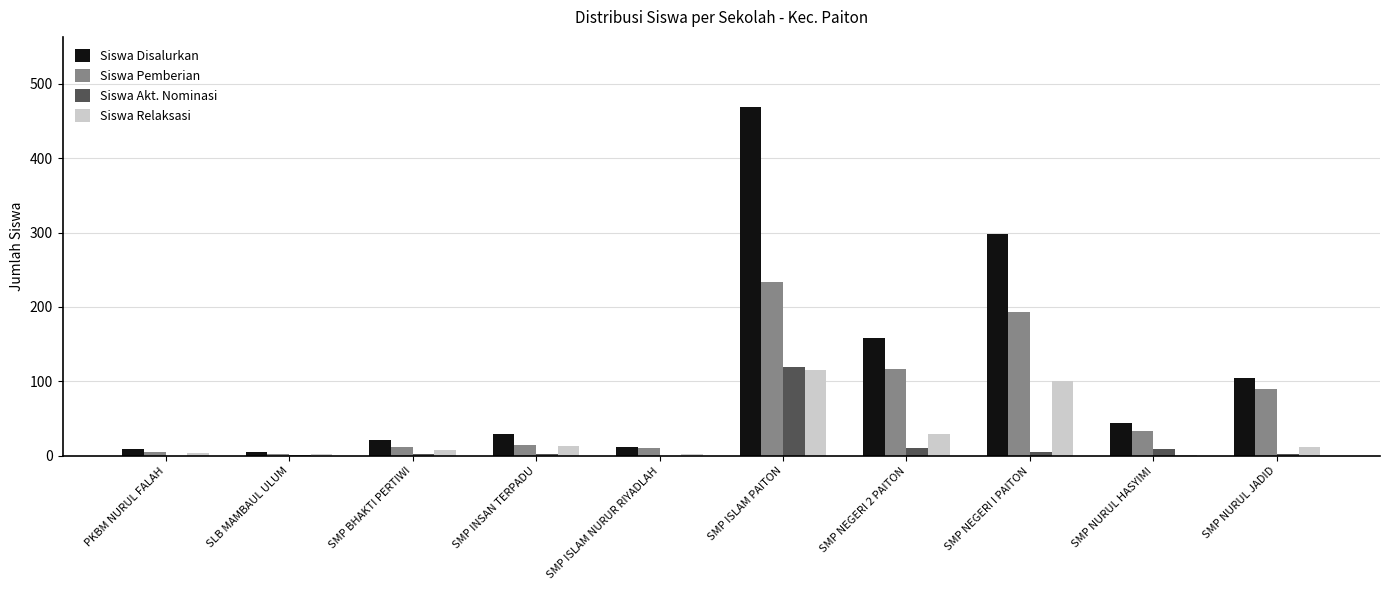

Which series has the largest range (max minus min)?

Siswa Disalurkan